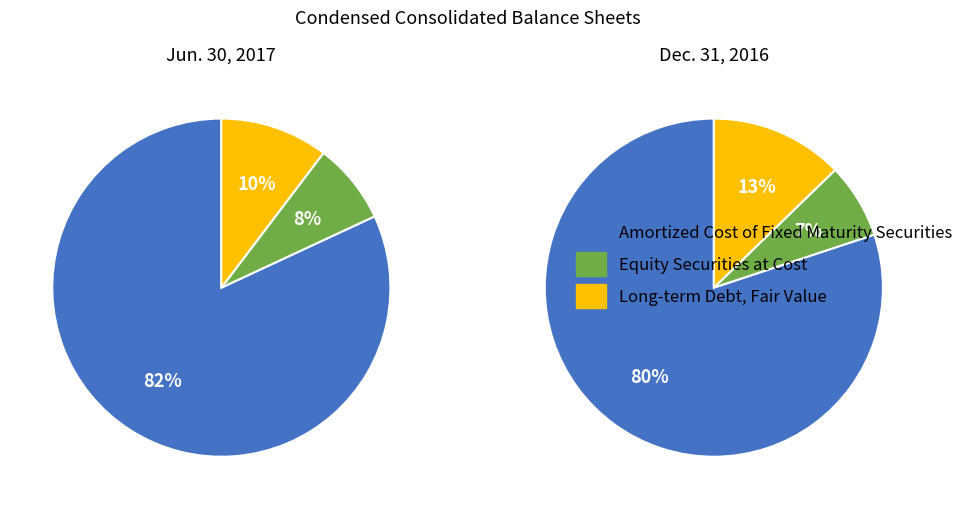

Which has a higher value, Dec. 31, 2016 or Jun. 30, 2017?

Jun. 30, 2017